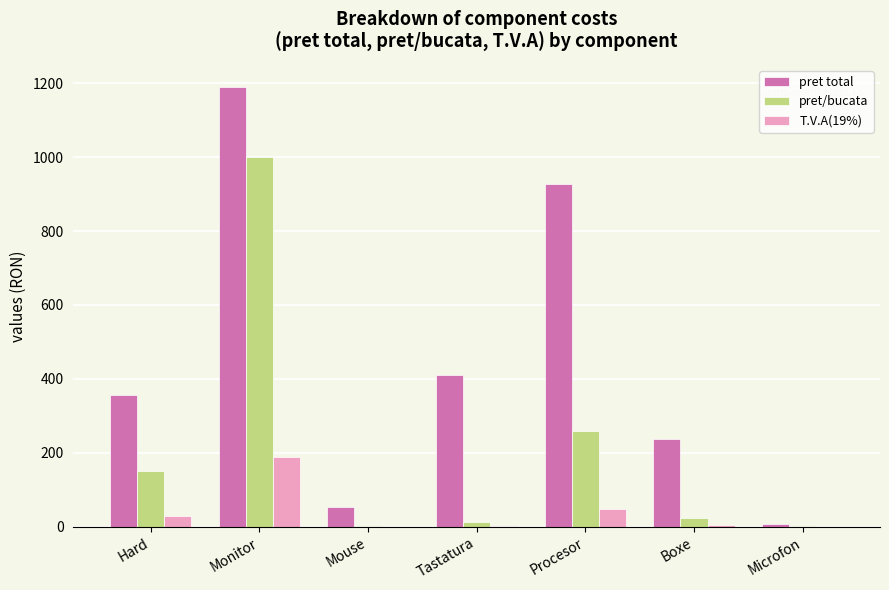

Which category has the highest value across all series?

Monitor